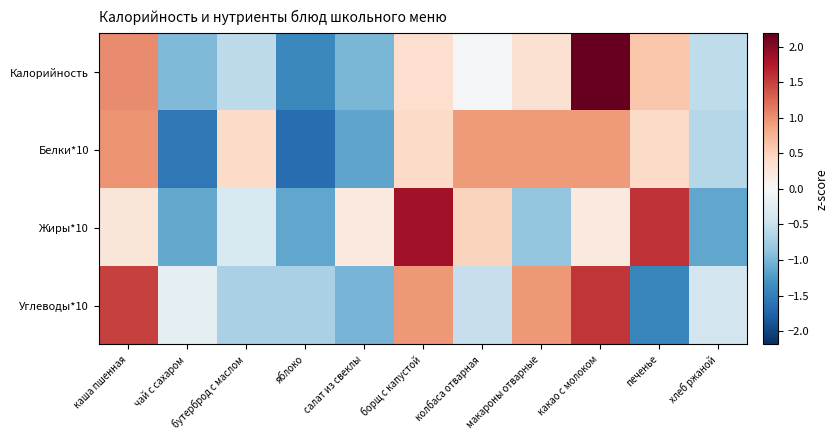

At бутерброд с маслом, list the series in order from smallest to largest.

Углеводы*10, Калорийность, Жиры*10, Белки*10